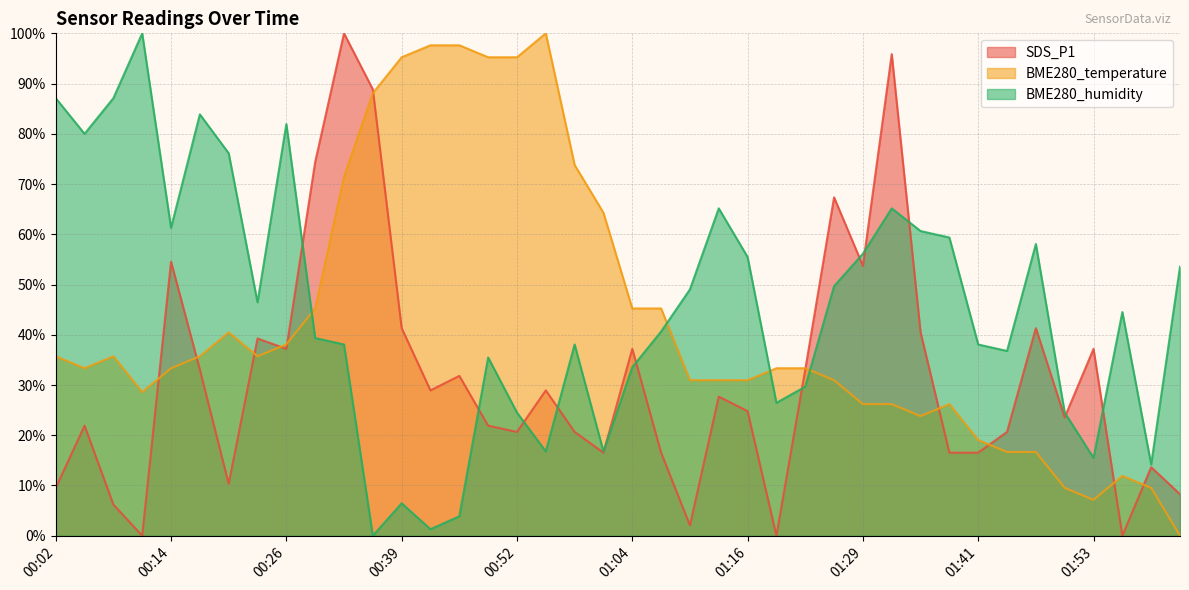

Where do BME280_humidity and SDS_P1 first cross each other?

00:26 and 00:29